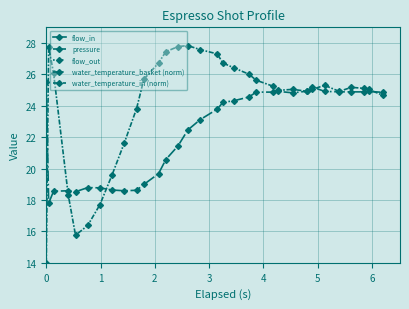

Which series has the largest range (max minus min)?

water_temperature_in (norm)